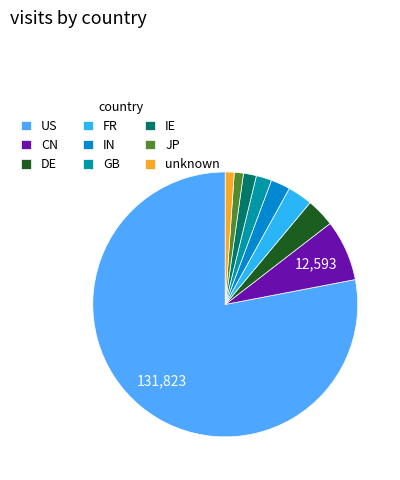

Which category has the biggest portion of the pie?

US